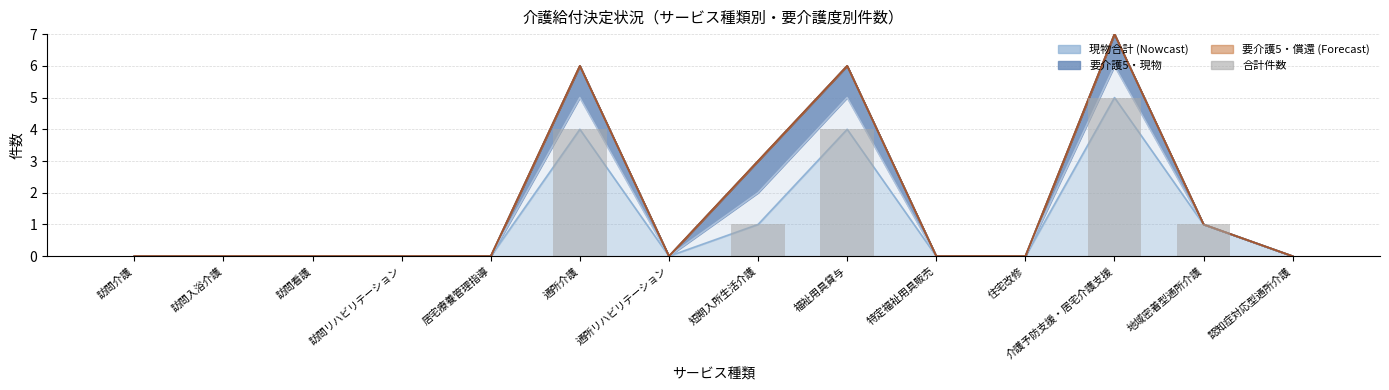

Rank the categories by 合計(現物) value from lowest to highest.

訪問介護, 訪問入浴介護, 訪問看護, 訪問リハビリテーション, 居宅療養管理指導, 通所リハビリテーション, 特定福祉用具販売, 住宅改修, 認知症対応型通所介護, 短期入所生活介護, 地域密着型通所介護, 通所介護, 福祉用具貸与, 介護予防支援・居宅介護支援